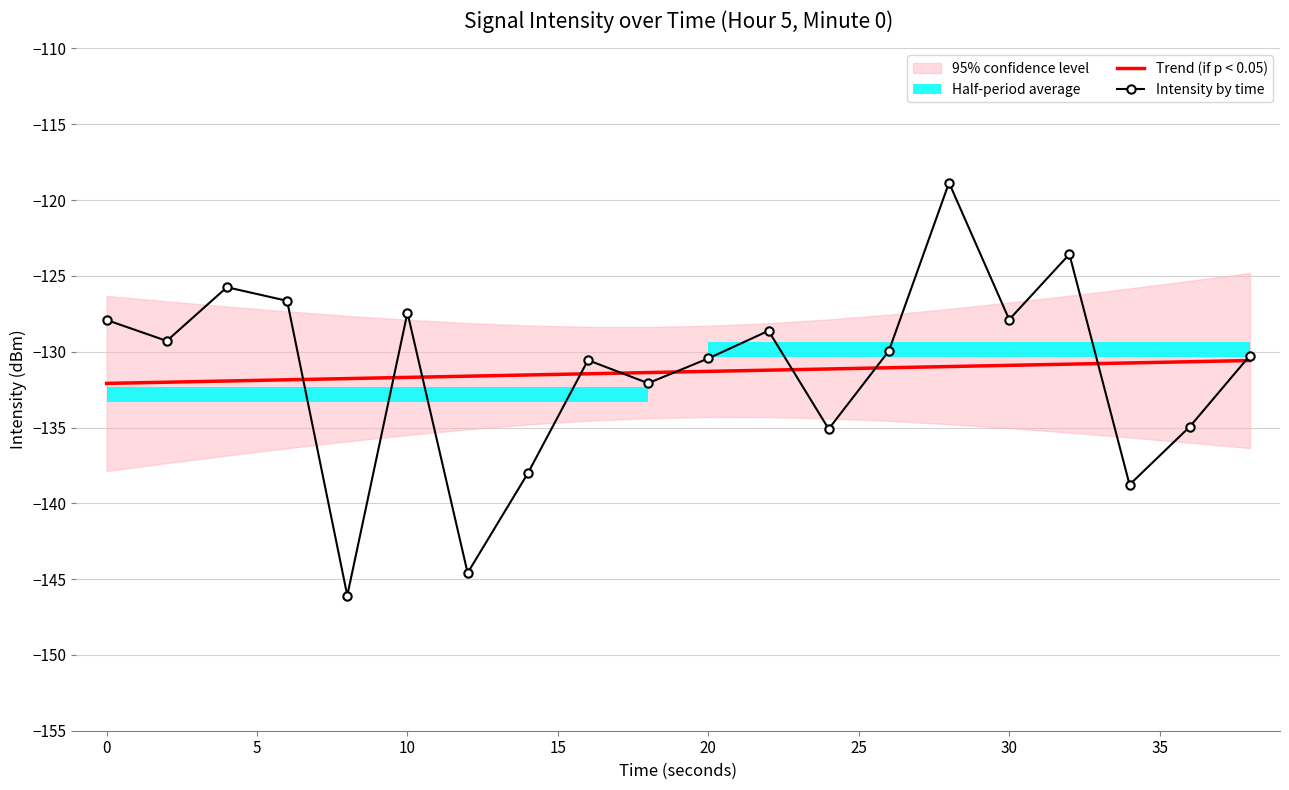

The value of Intensity by time at 10 is -127.4. True or false?

True